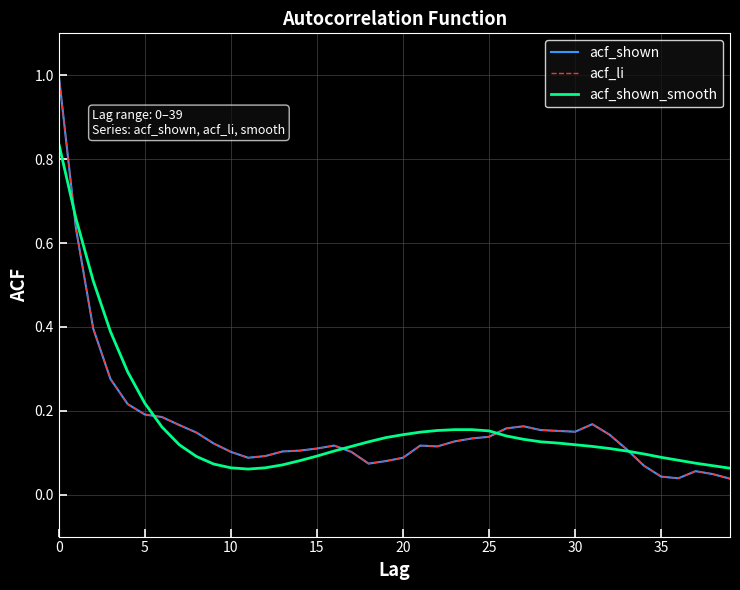

What is the maximum value shown in the chart?

1.0